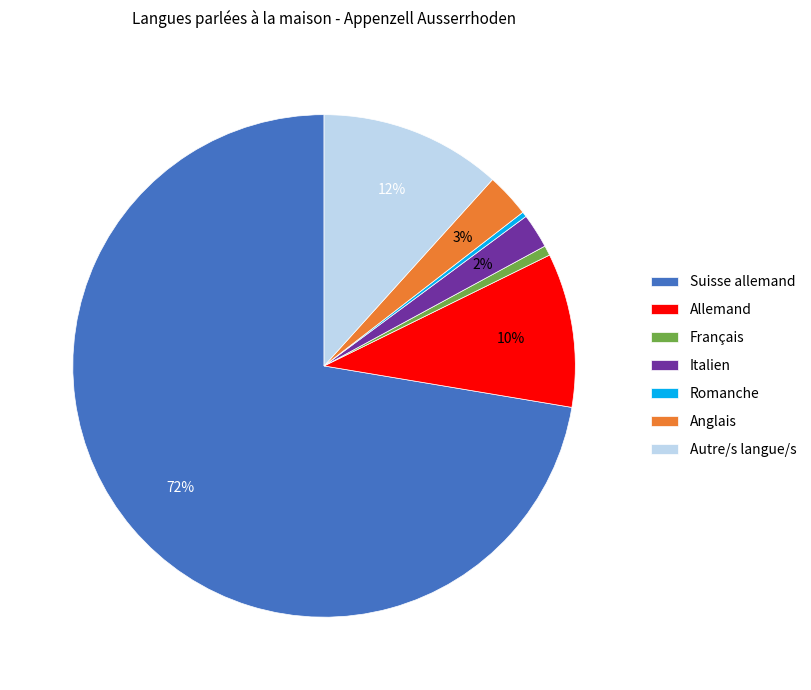

Is it true that Autre/s langue/s is 12% of the pie?

True